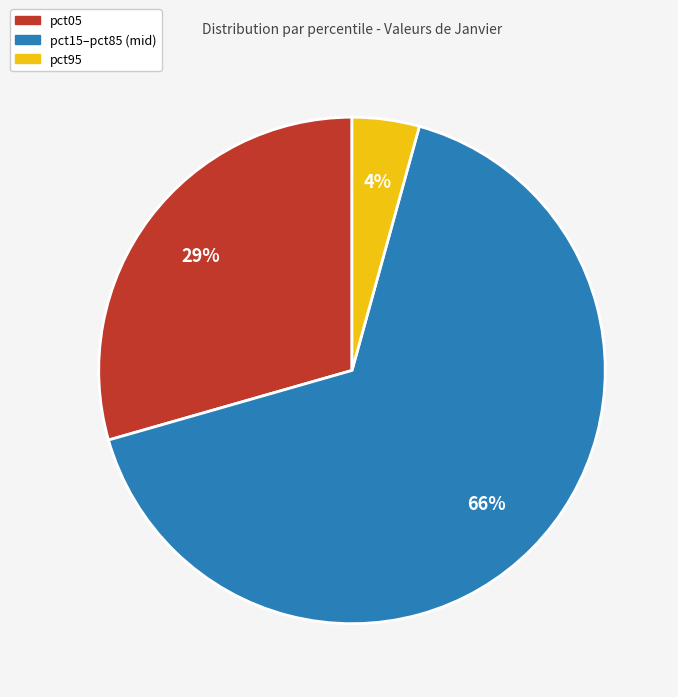

To the nearest percent, what is the average slice percentage?

33%